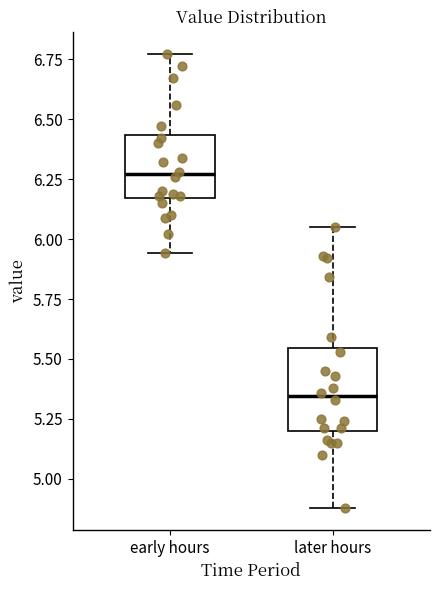

Which box is the tallest, from its lower edge to its upper edge?

later hours